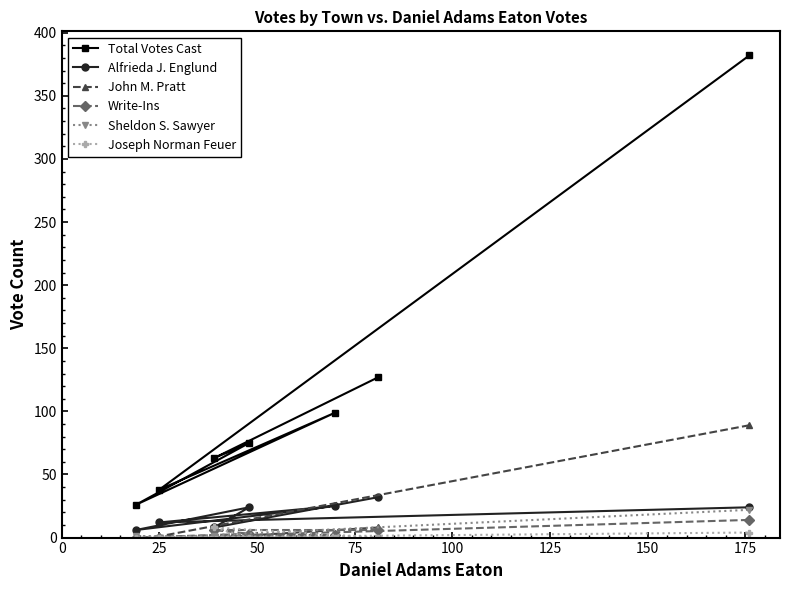

After their last crossing, which series has the higher values: Sheldon S. Sawyer or John M. Pratt?

John M. Pratt